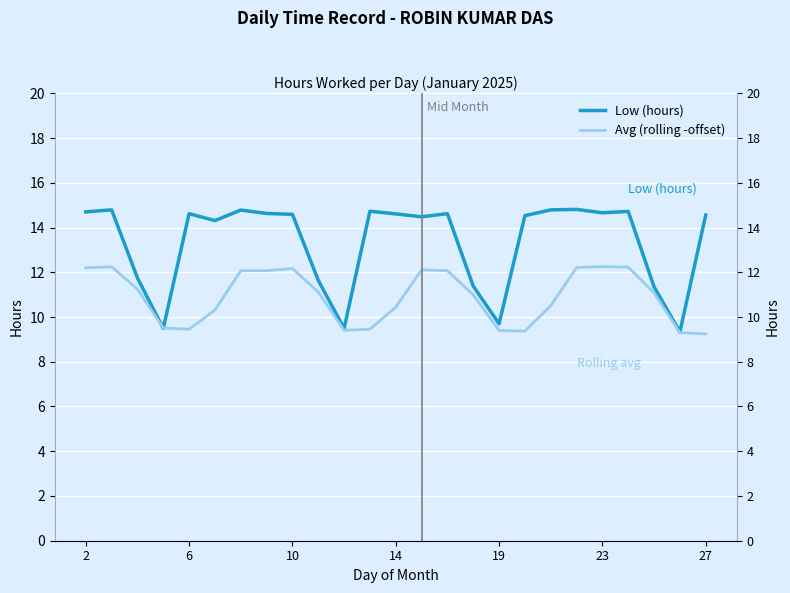

Between 10 and 20, which series saw the biggest shift?

Low (hours)